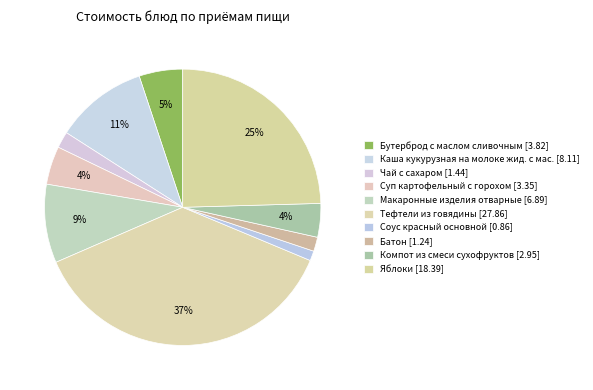

How many slices are in this pie chart?

10